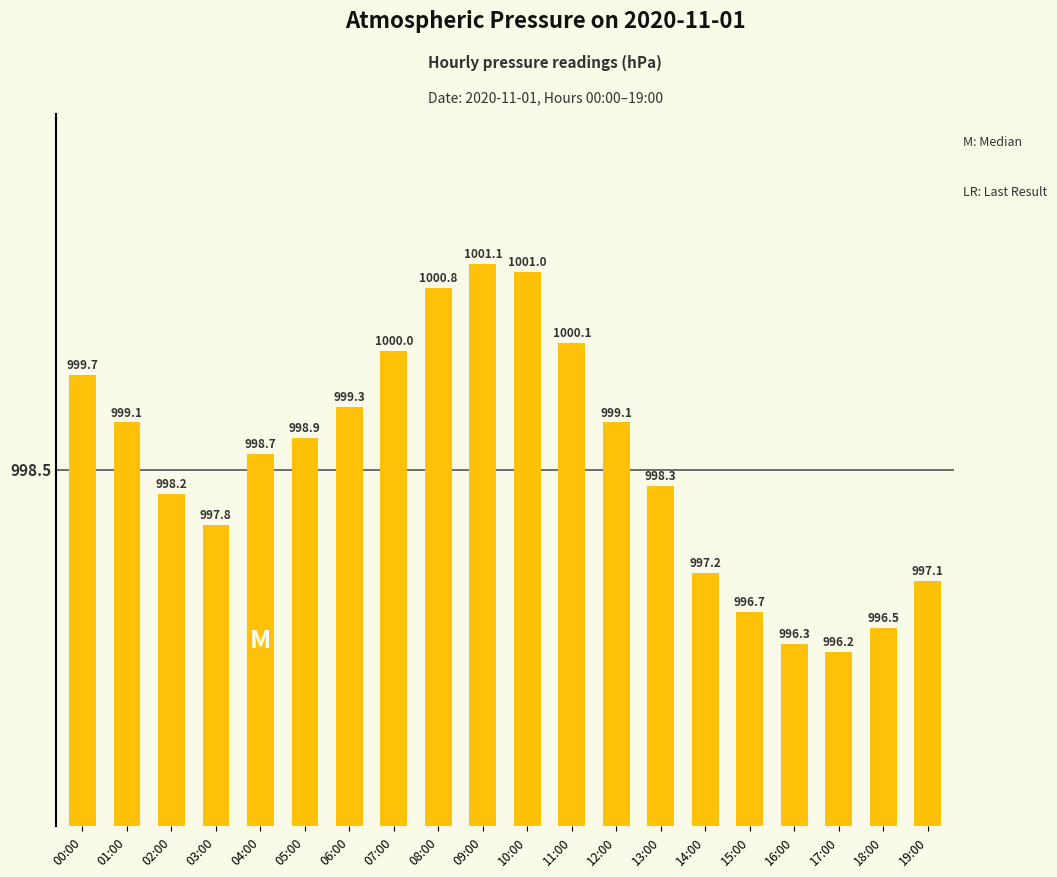

What position from the left is 02:00?

3